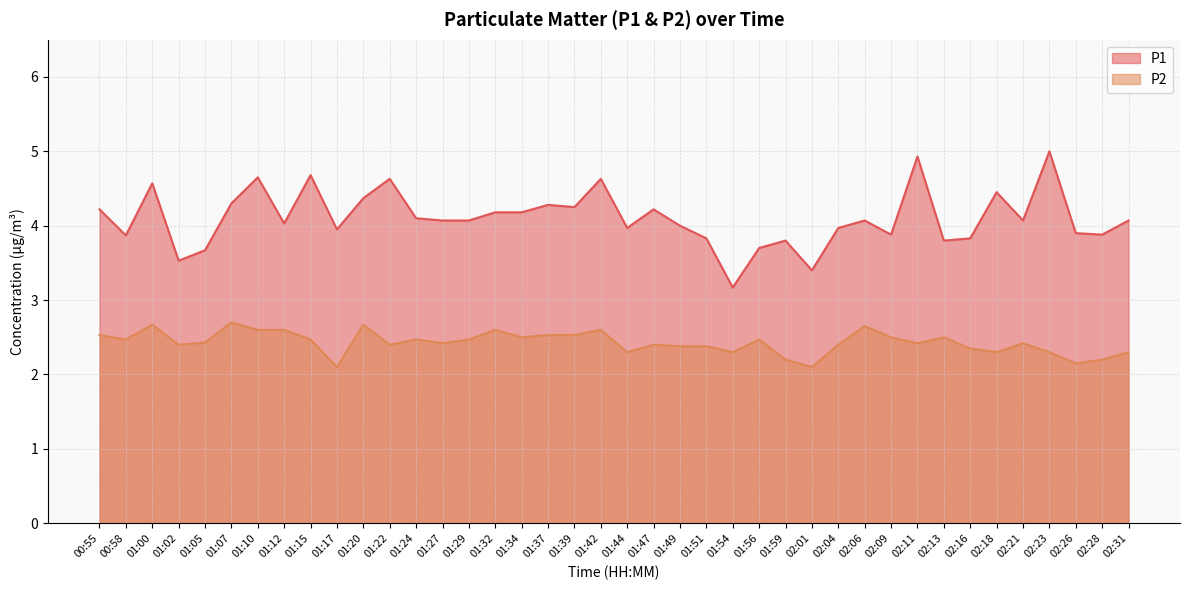

What is the average value of the P2 series?

2.4